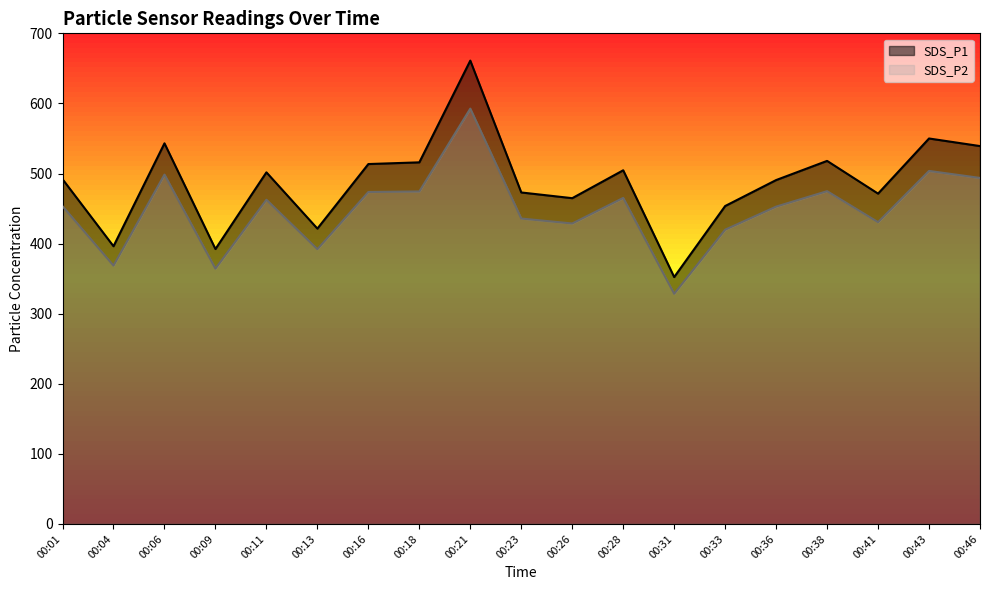

True or false: SDS_P1 has more than 2 points higher than both neighbors.

True